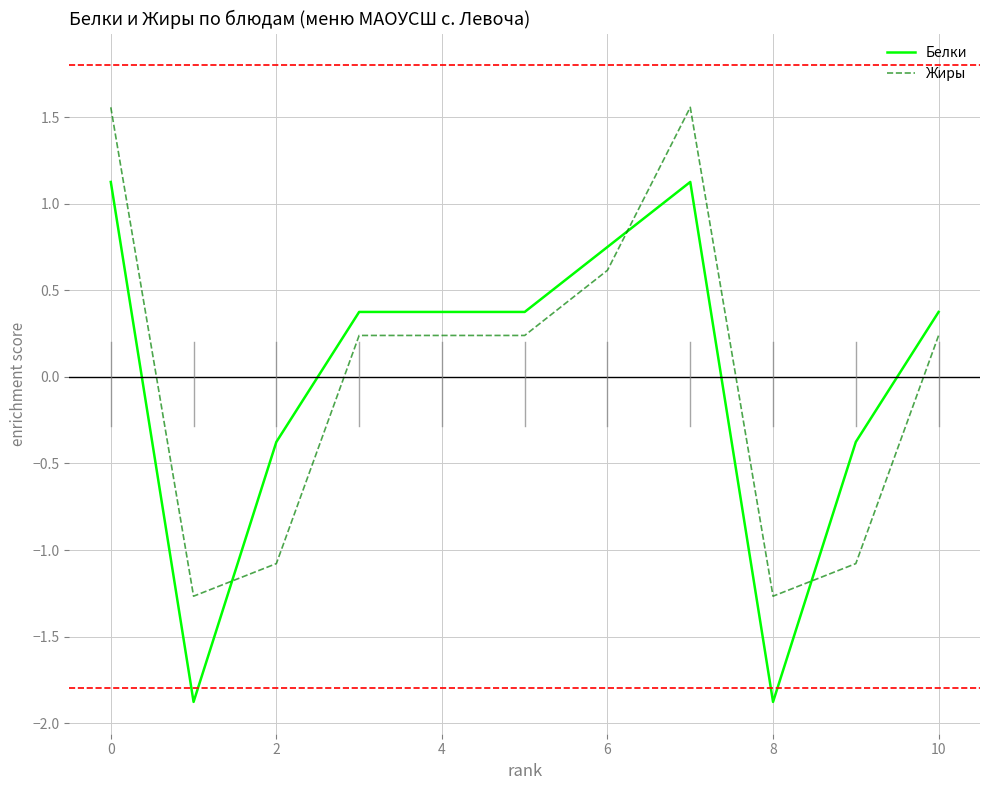

What is the maximum value for Белки?

1.1